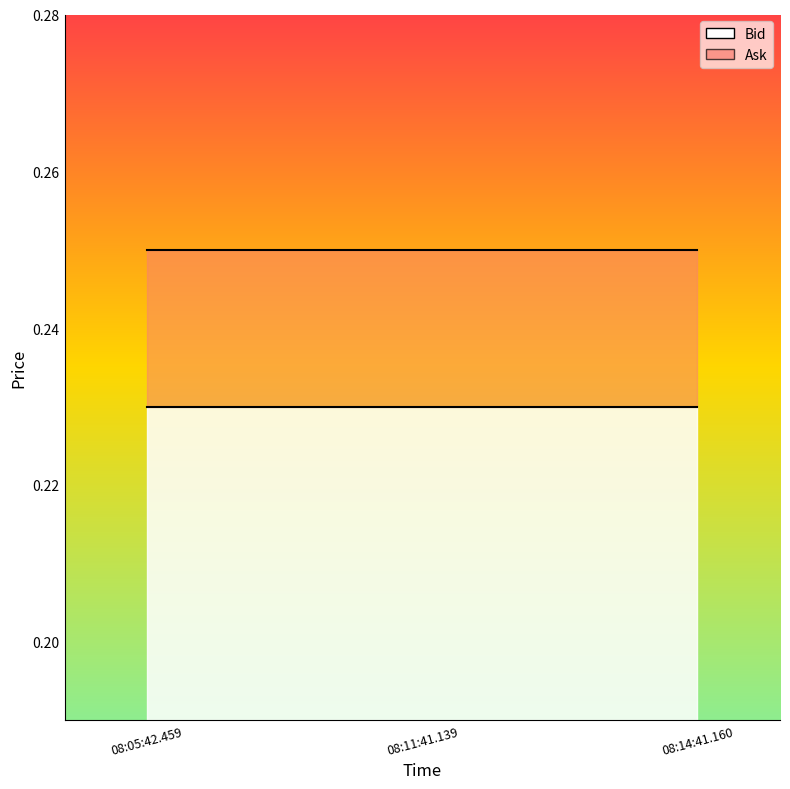

What are all the series names shown in the legend?

Bid, Ask